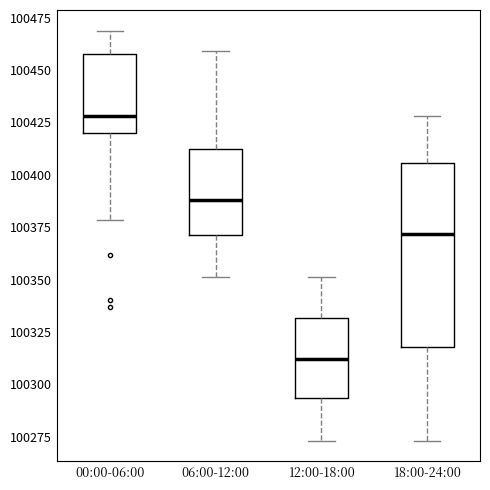

Reading left to right, read every box against the y-axis: the position of its median line, the range the box covers, and the ends of its whiskers. The values are not printed on the chart, so give them approximately, as read against the axis.

00:00-06:00: median 100430, box 100420 to 100460, whiskers 100380 to 100470
06:00-12:00: median 100390, box 100370 to 100410, whiskers 100350 to 100460
12:00-18:00: median 100310, box 100295 to 100330, whiskers 100275 to 100350
18:00-24:00: median 100370, box 100320 to 100405, whiskers 100275 to 100430